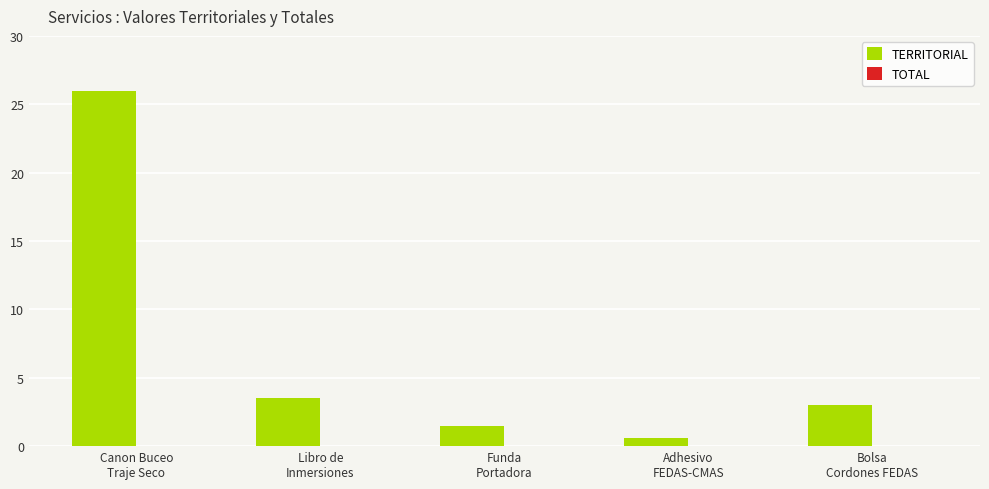

What is the label of the 5th bar from the right?

Canon Buceo
Traje Seco